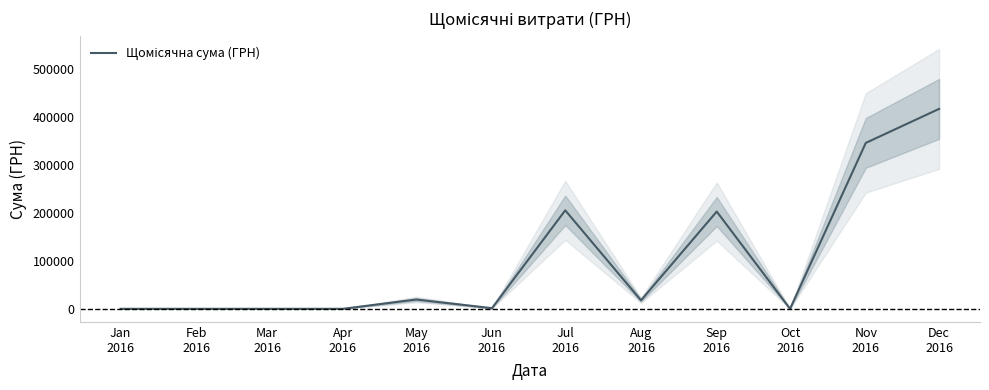

Which has a higher value, May
2016 or Mar
2016?

May
2016